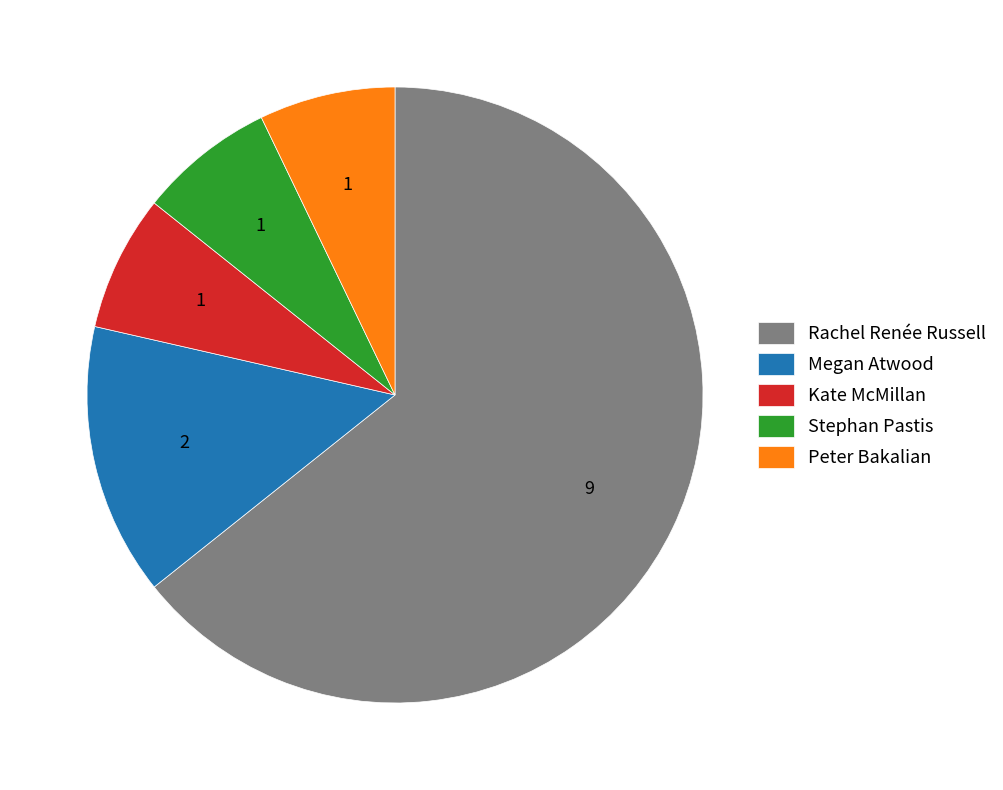

Which category has the biggest portion of the pie?

Rachel Renée Russell